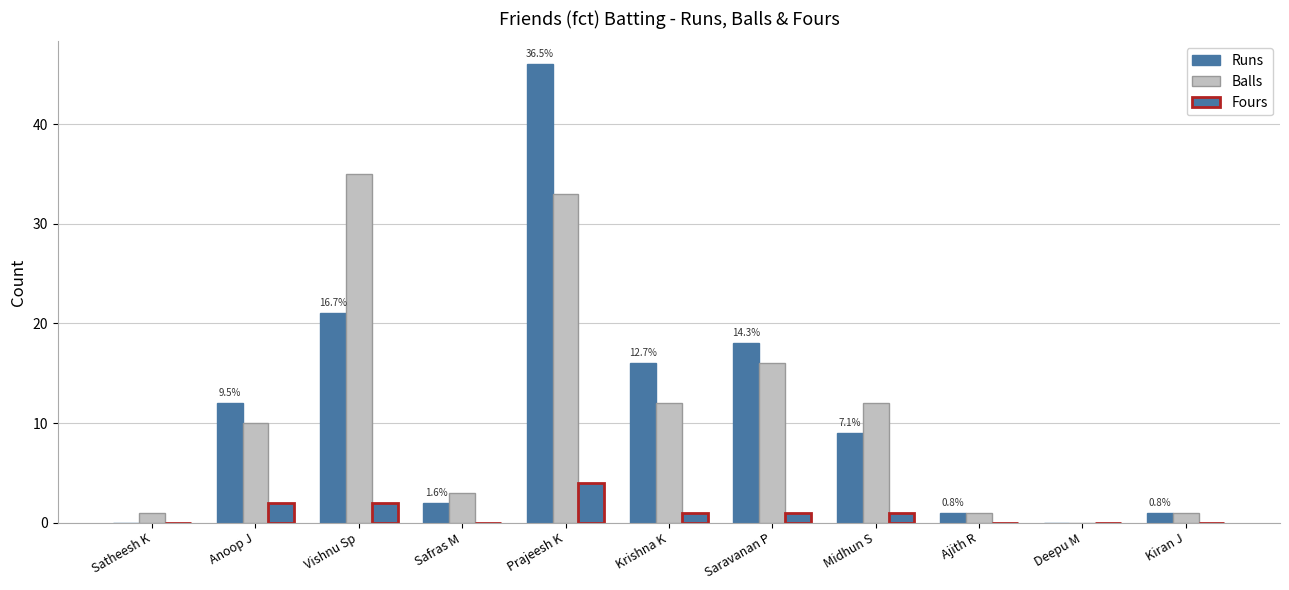

Reading left to right, list all the values displayed in this chart.

Runs: 0	12	21	2	46	16	18	9	1	0	1
Balls: 1	10	35	3	33	12	16	12	1	0	1
Fours: 0	2	2	0	4	1	1	1	0	0	0